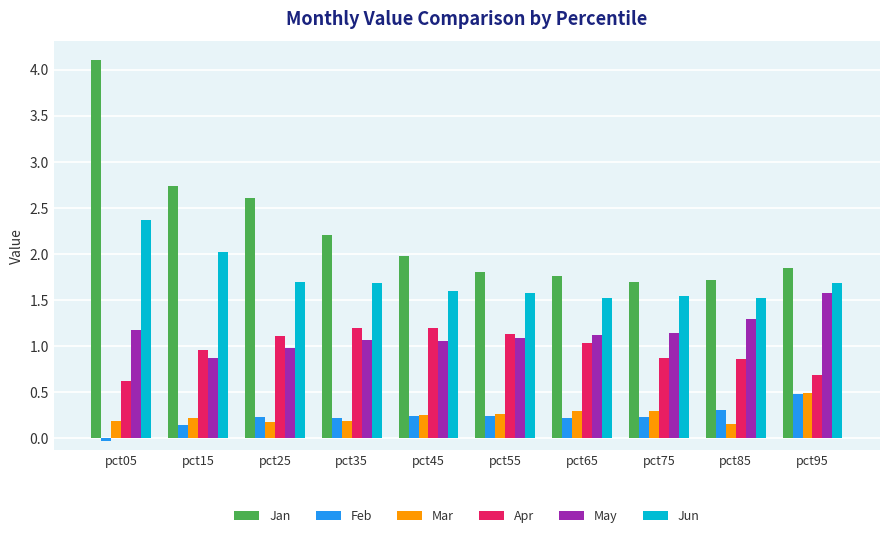

The Jan series shows 1.8 at pct05. True or false?

False